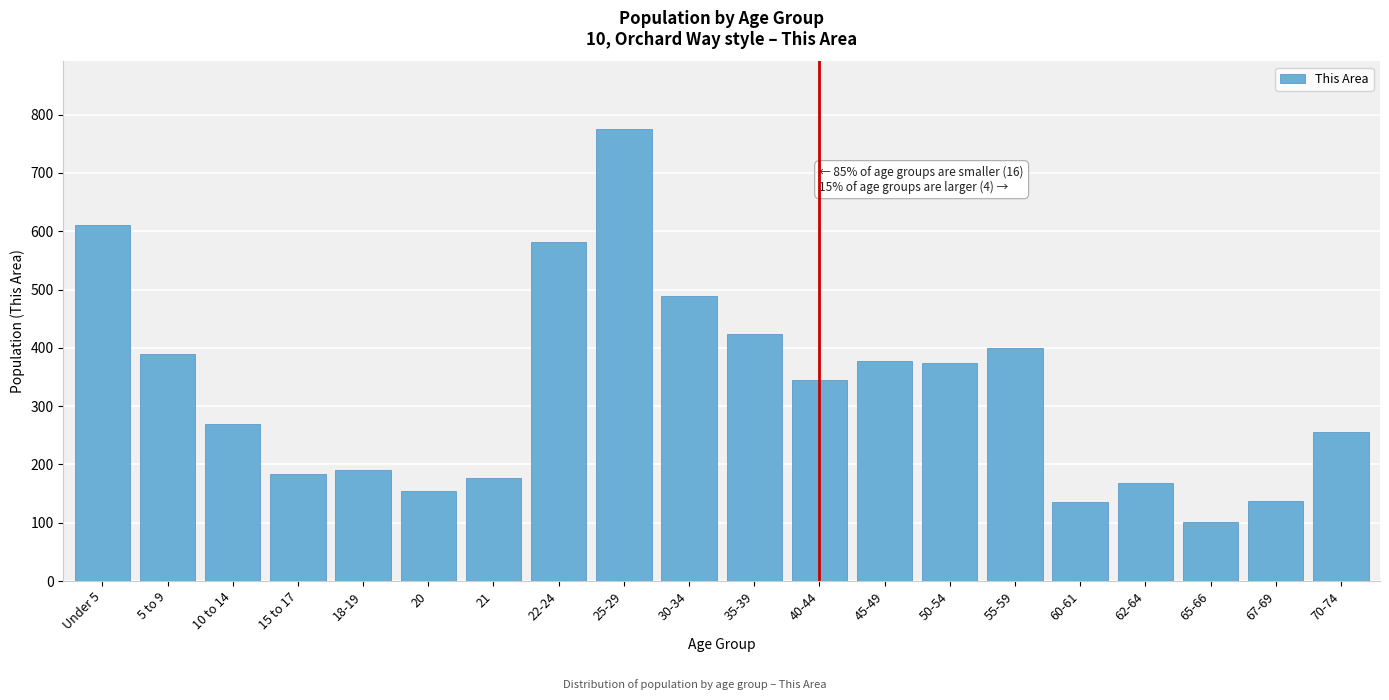

At which label is the value closest to 438?

35-39